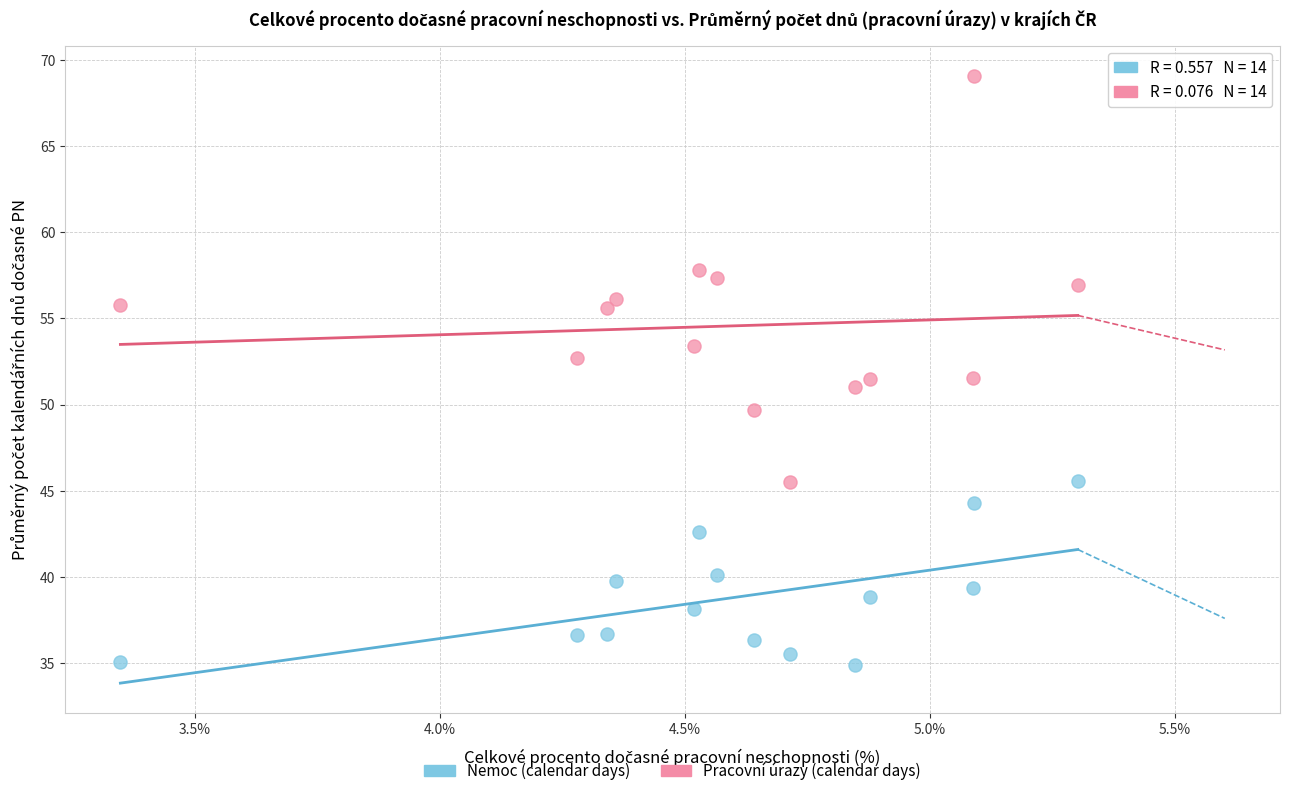

Which series has the widest spread of Y values?

Pracovní úrazy (calendar days)